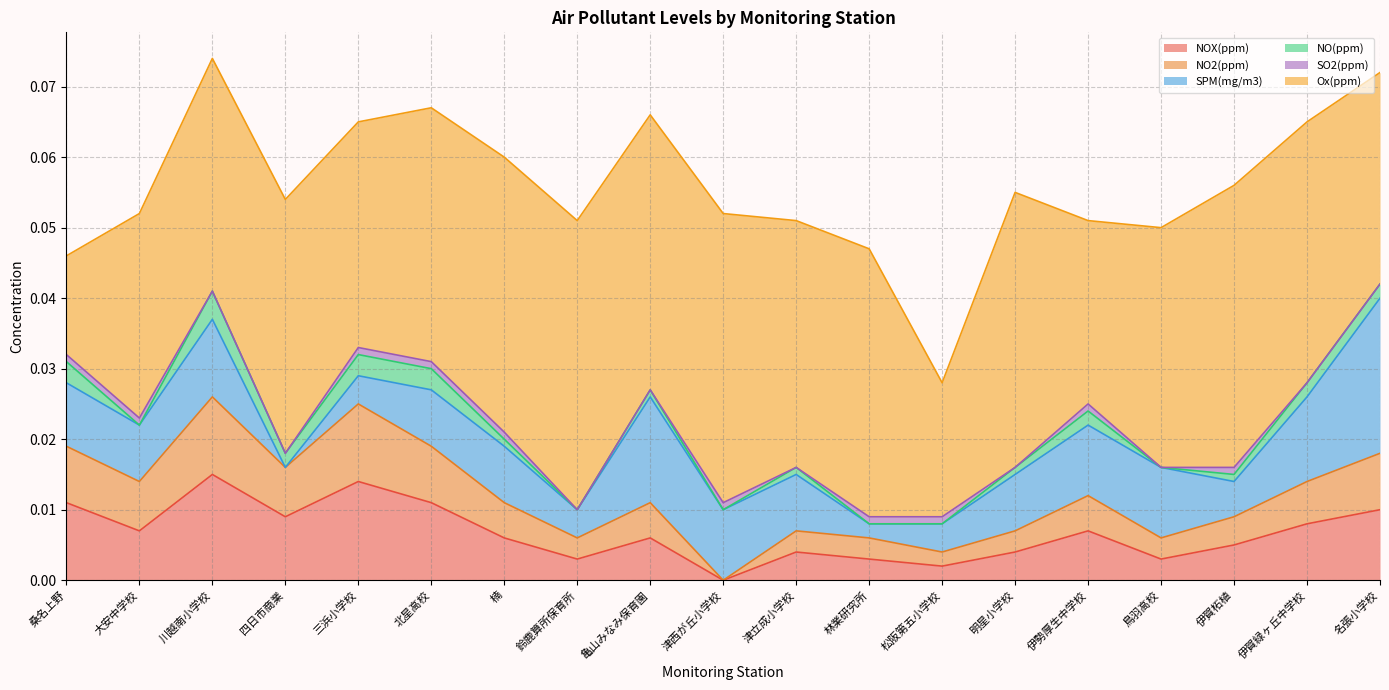

What is the label of the 3rd point from the left?

川越南小学校